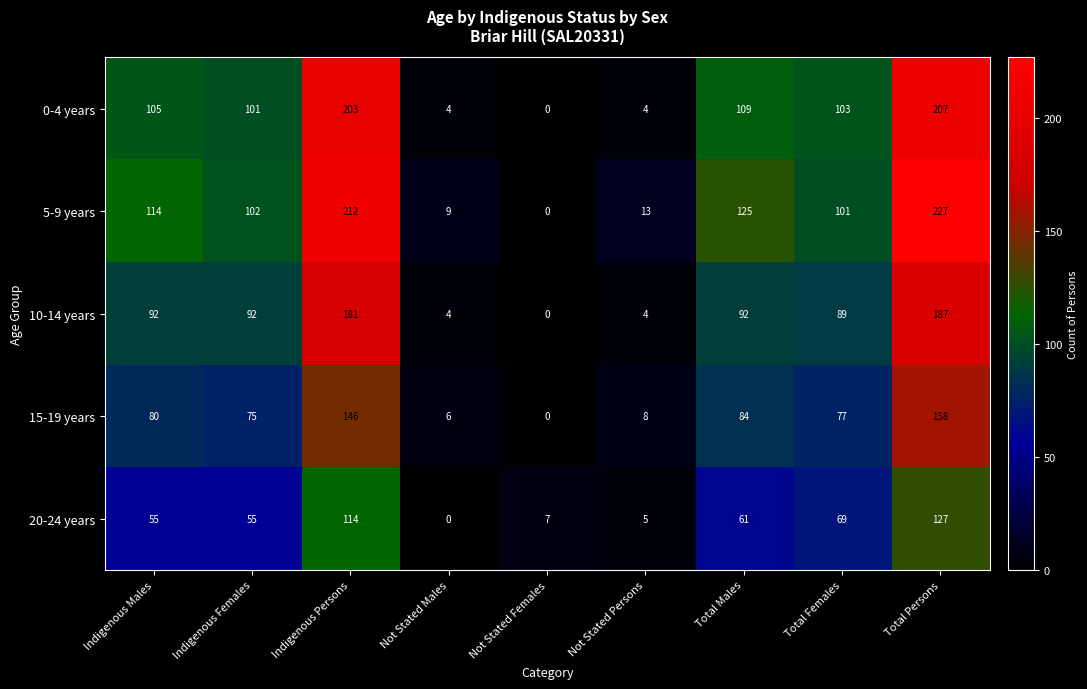

How many values in 10-14 years are above zero?

8